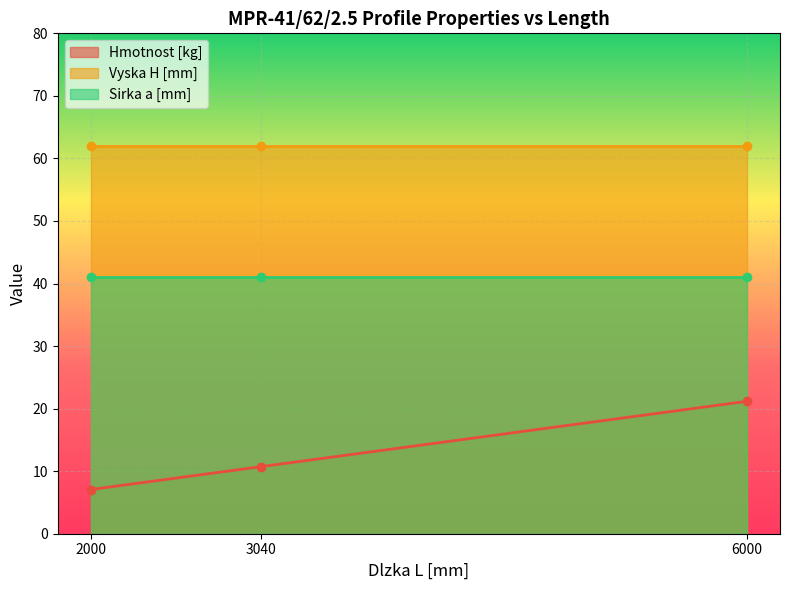

How many lines are shown in the chart?

3